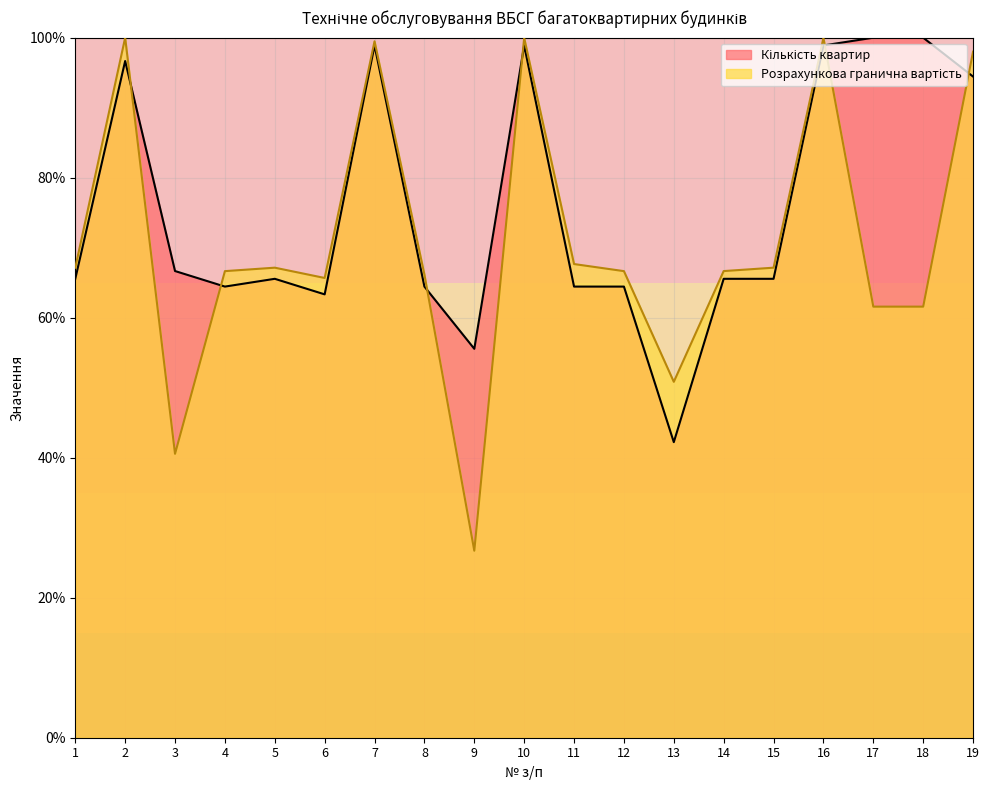

What is the value of the Кількість квартир point at the 10th from the left?

98.9